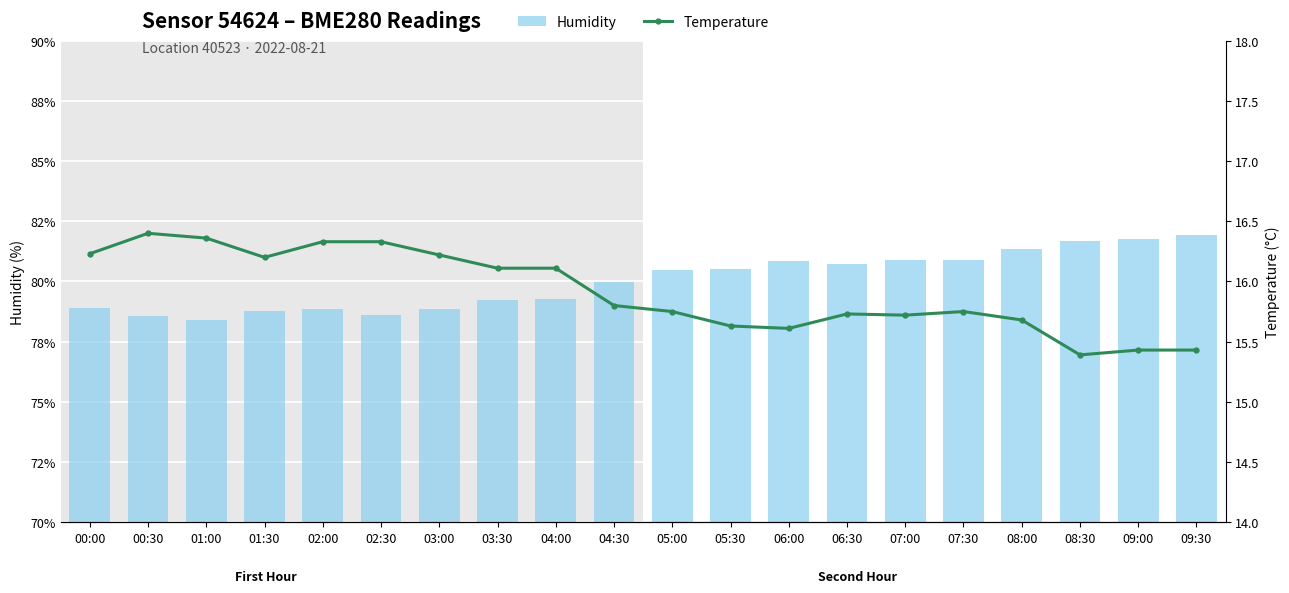

How many values in the Humidity series exceed 80?

10